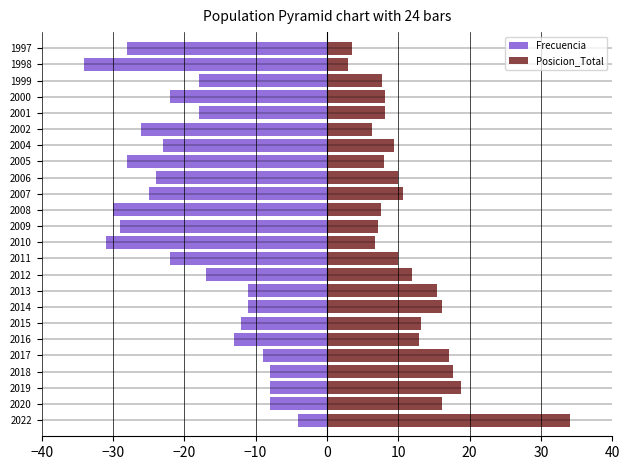

The Frecuencia series shows -7.2 at 2005. True or false?

False